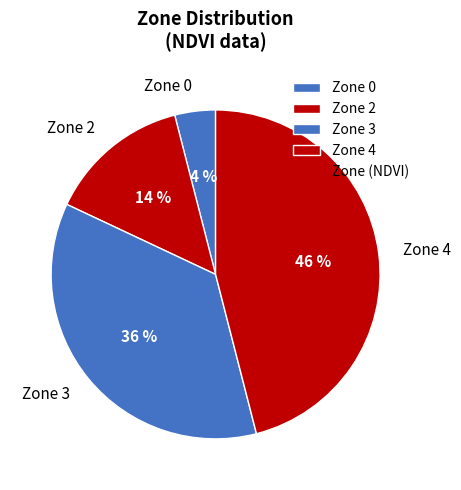

What is the ratio of the value at Zone 2 to the value at Zone 3?

0.4